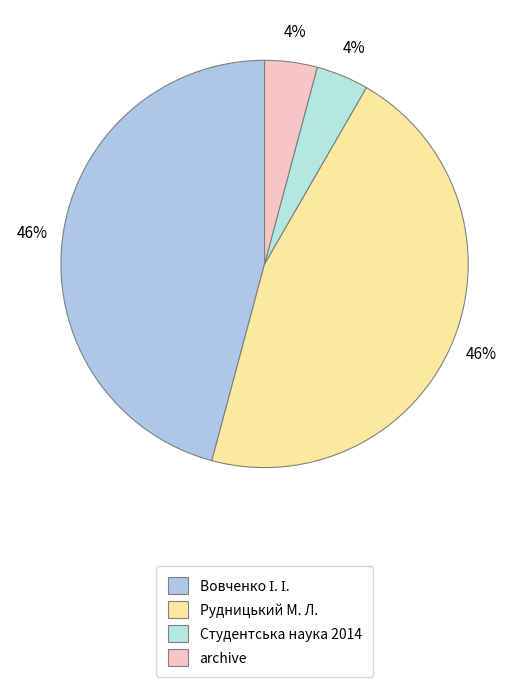

Is archive the majority of the pie?

No